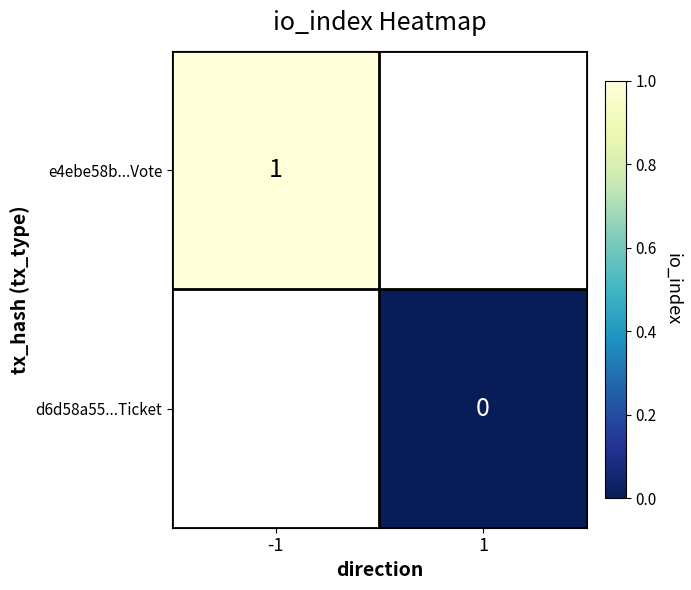

What is the maximum value shown in the chart?

1.0